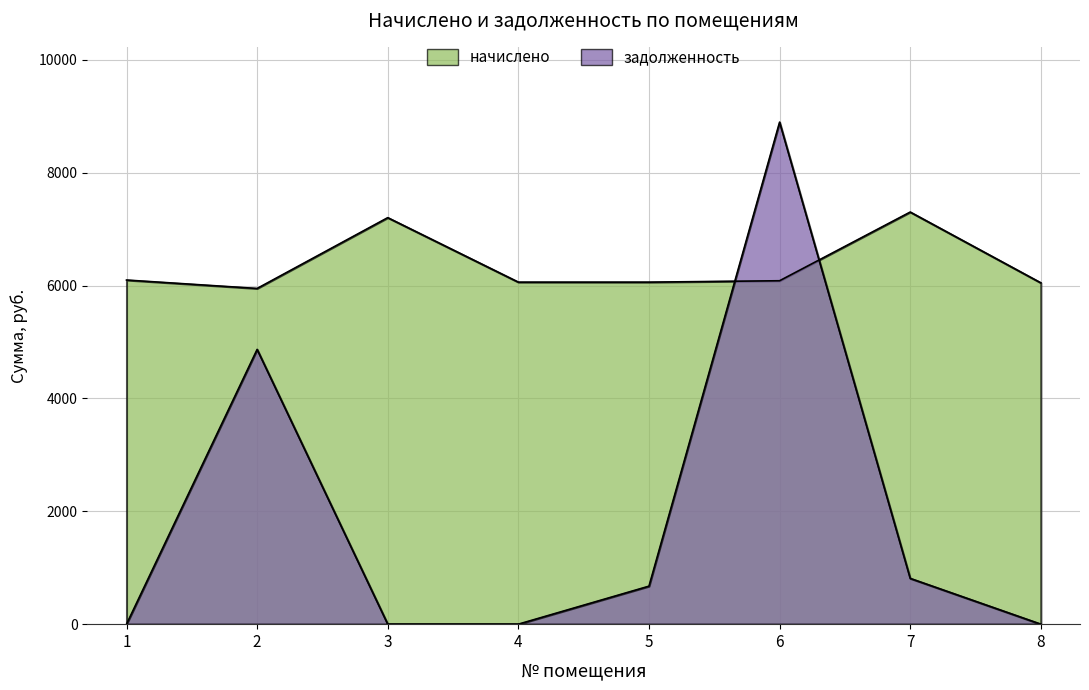

Where is the first local maximum for начислено?

3